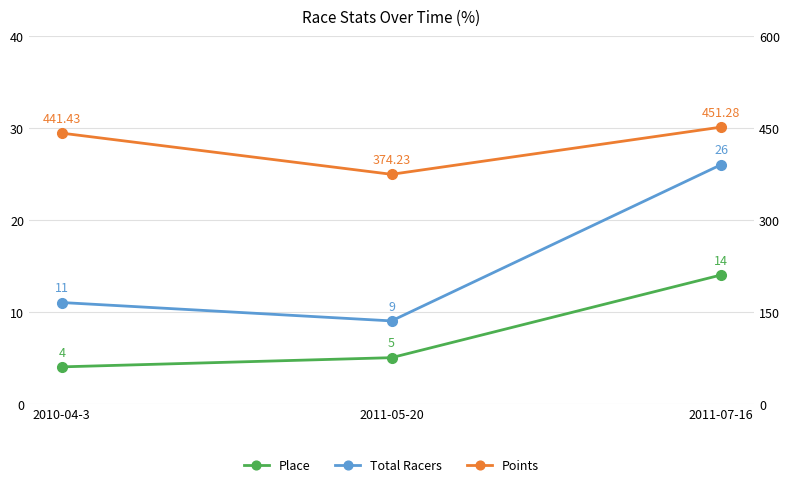

Does the chart have visible grid lines?

Yes